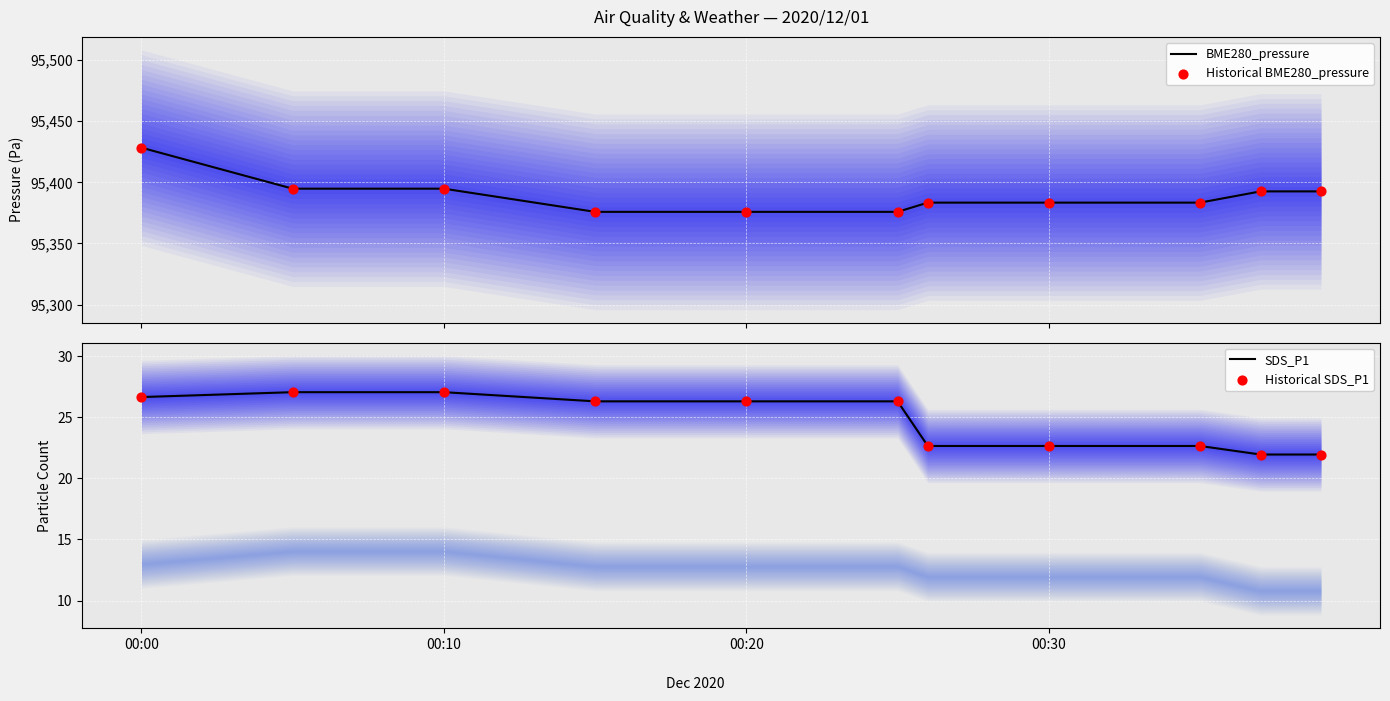

What is the highest value of the BME280_pressure series?

95428.3